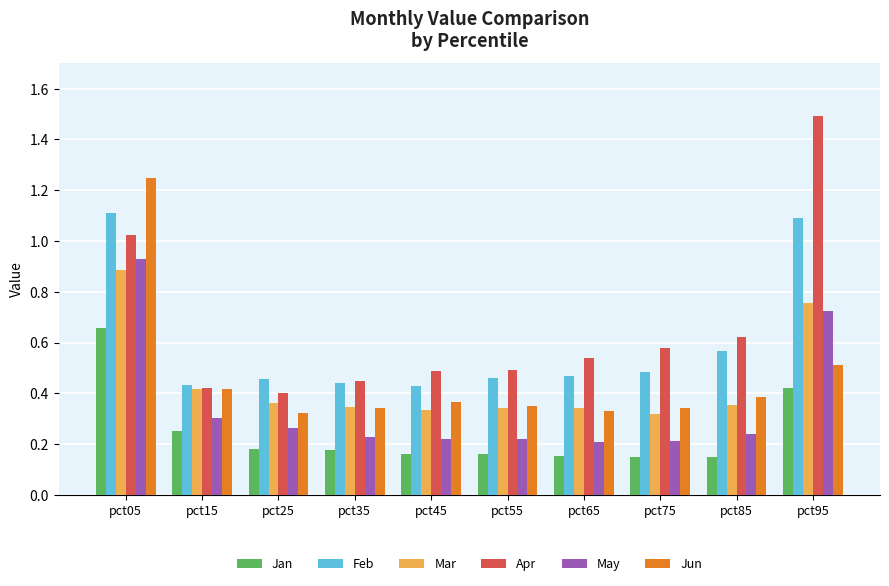

Count the Jun values in the range 0 to 1.

9